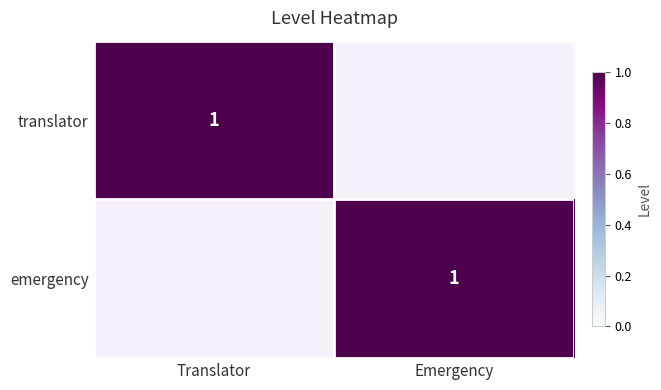

What is the difference between the highest and lowest values at Emergency?

1